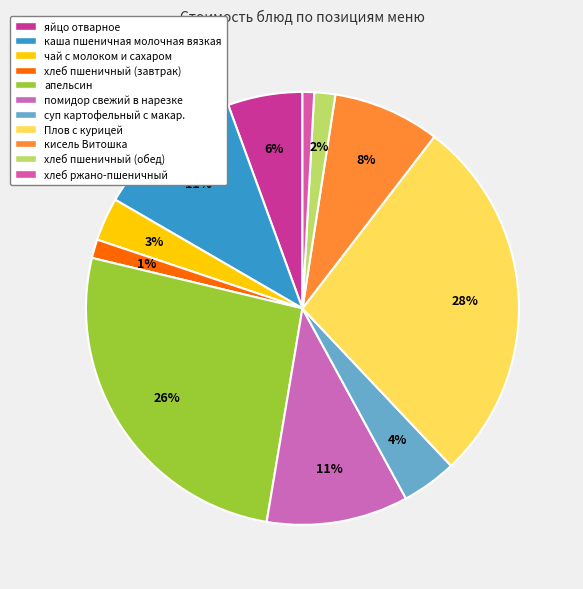

To the nearest percent, what is the average slice percentage?

9%